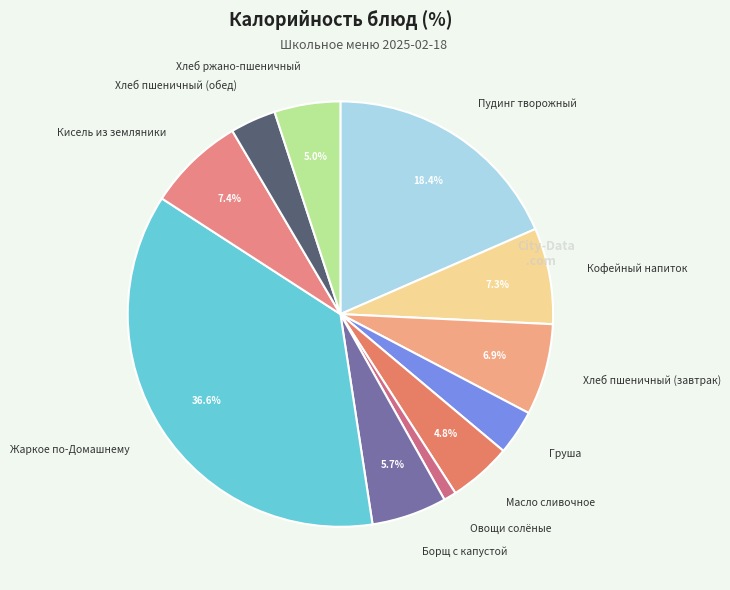

What portion of the pie excludes Хлеб пшеничный (завтрак)?

93.1%